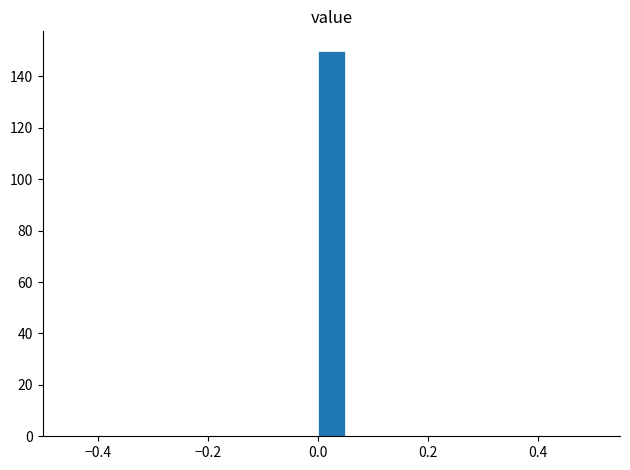

Around what value on the x-axis is the tallest bar? Give the approximate position of its centre, as read against the axis.

0.02